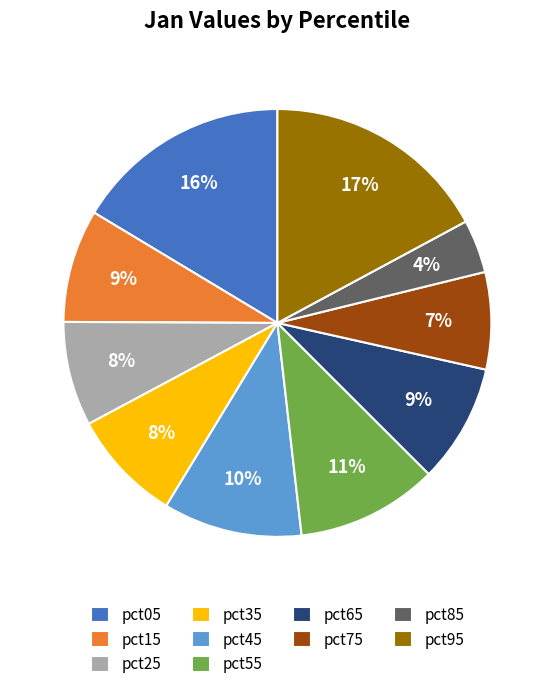

Do pct15 and pct65 together represent more than half of the pie?

No